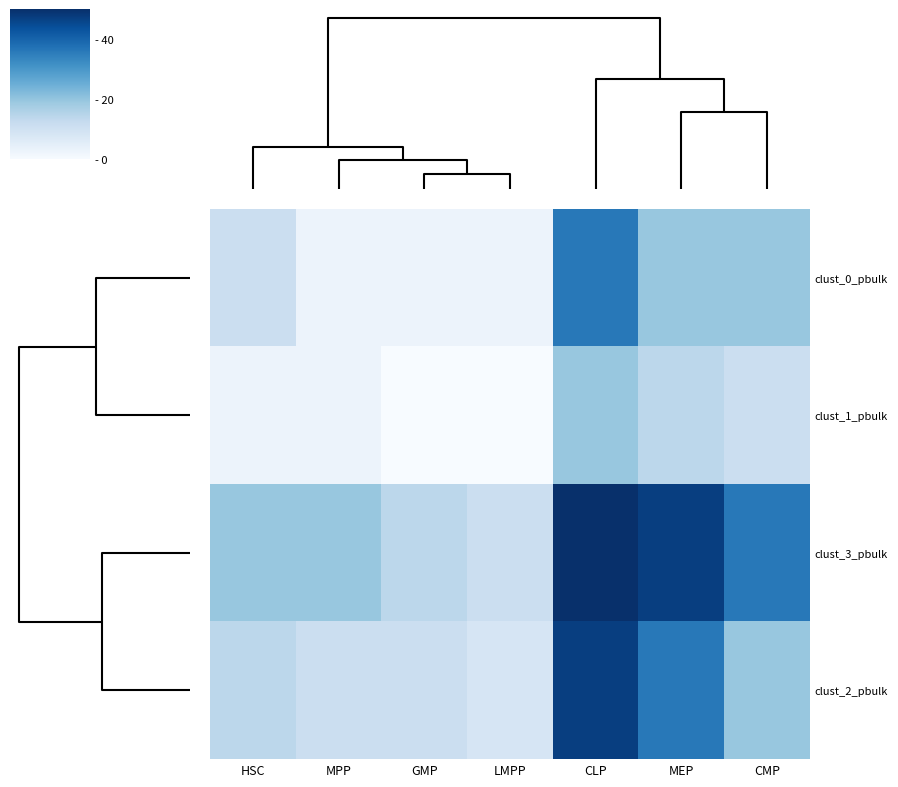

Which series has the largest range (max minus min)?

clust_3_pbulk